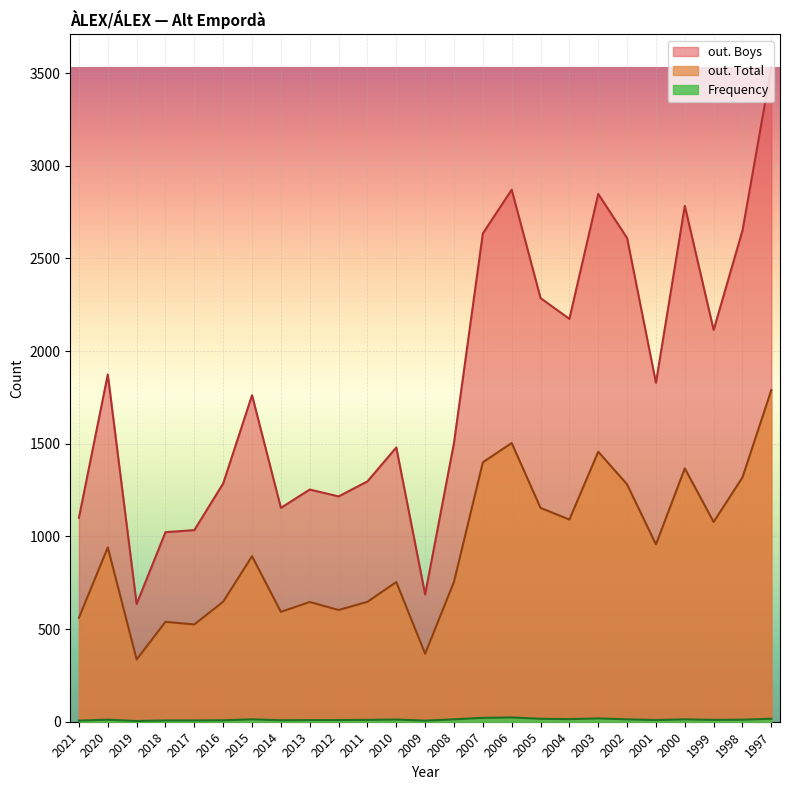

At which category is the sum across all series the highest?

1997